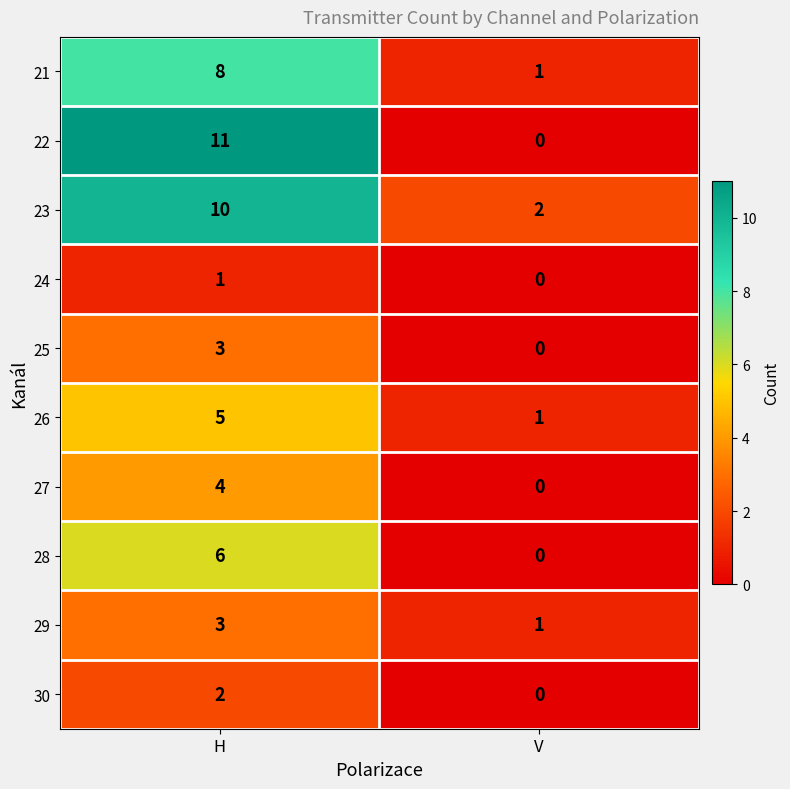

Read the 21 value at H.

8